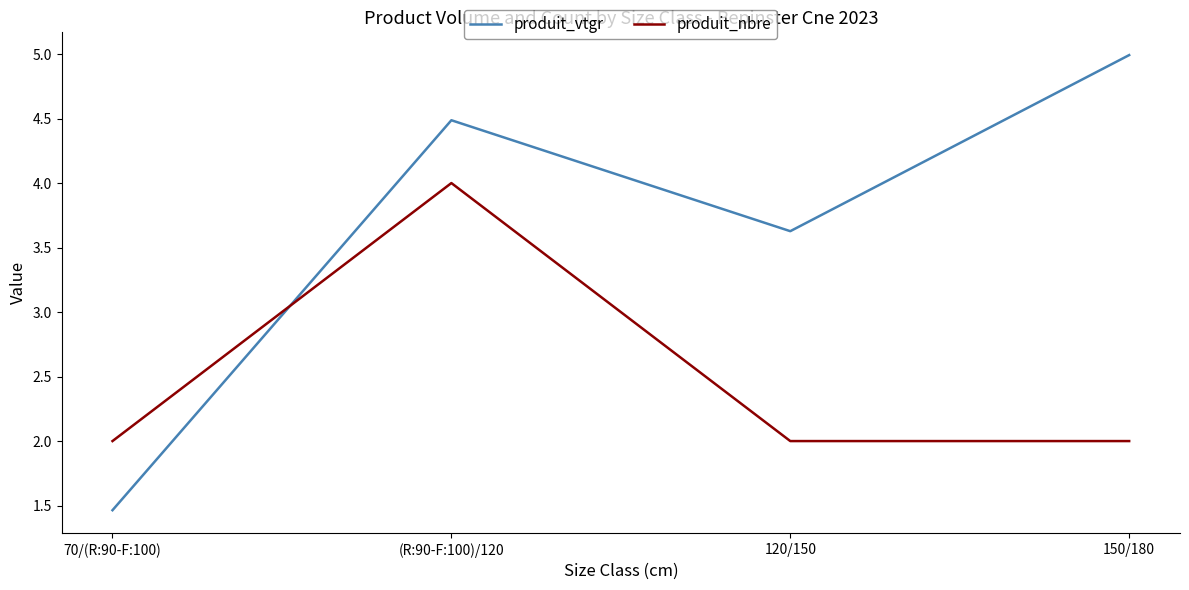

Where do produit_nbre and produit_vtgr first cross each other?

70/(R:90-F:100) and (R:90-F:100)/120